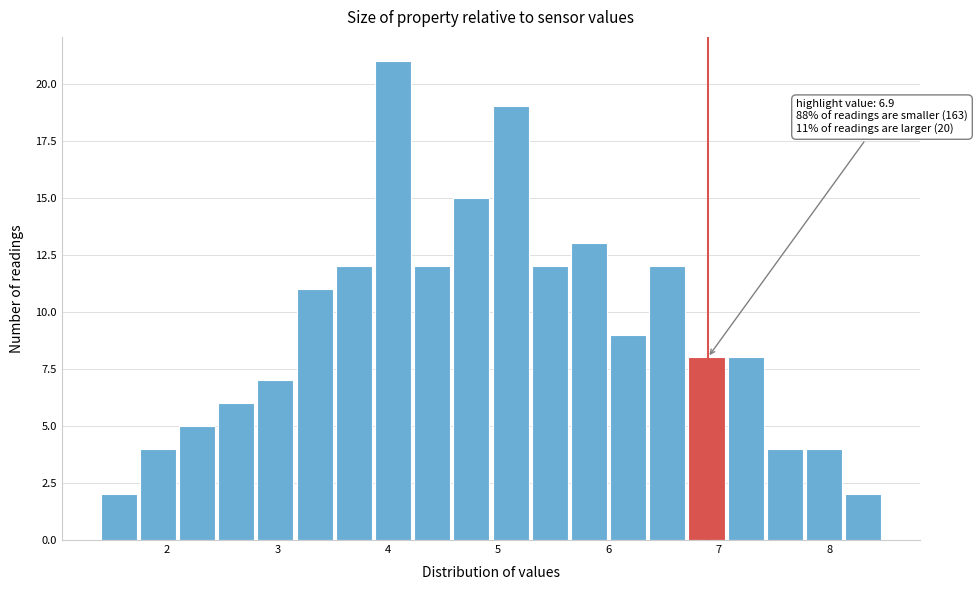

Around what value on the x-axis is the tallest bar? Give the approximate position of its centre, as read against the axis.

4.0